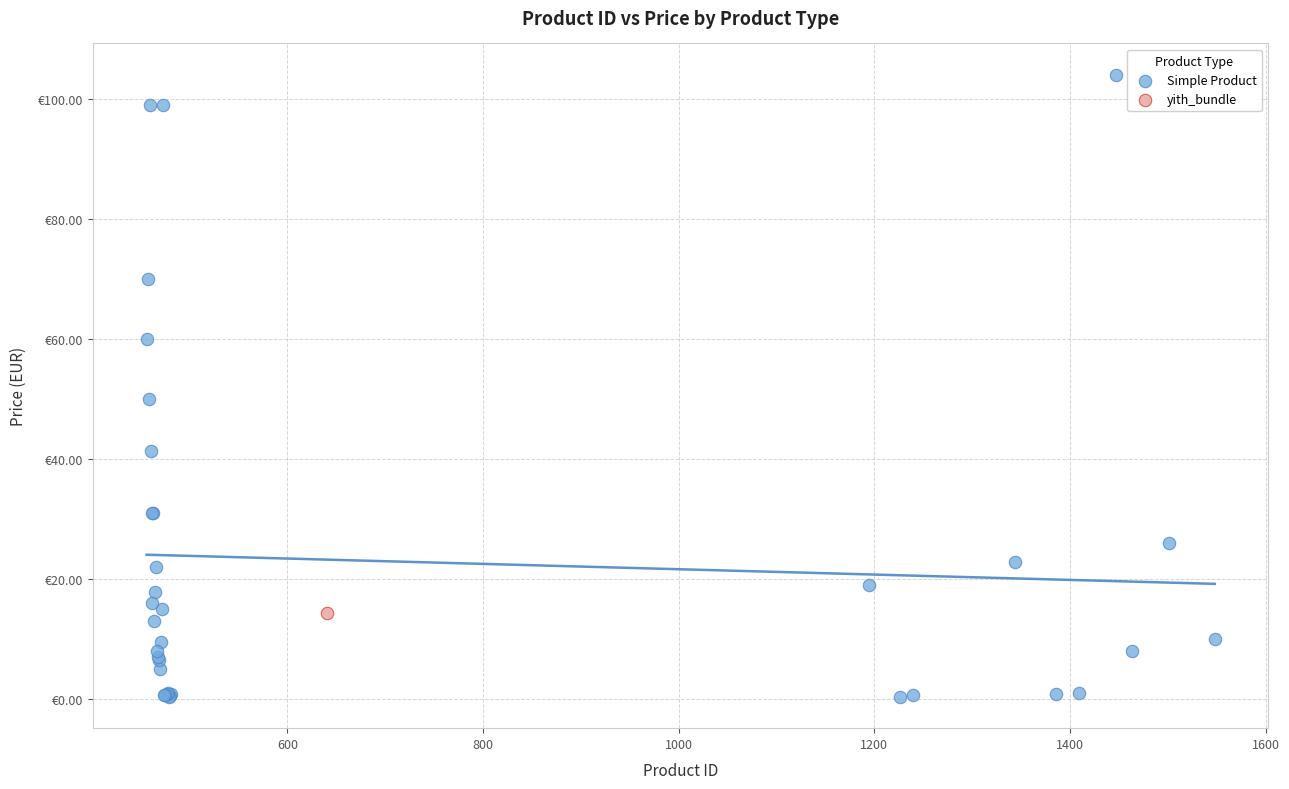

What are all the series names shown in the legend?

Simple Product, yith_bundle